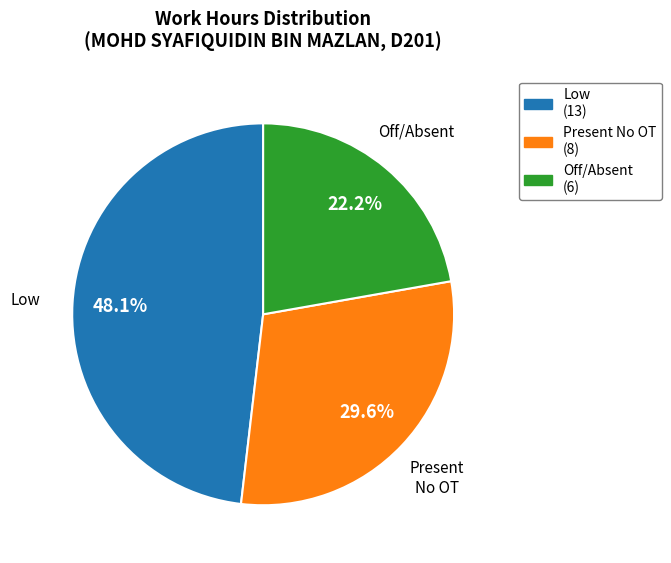

How many slices are in this pie chart?

3